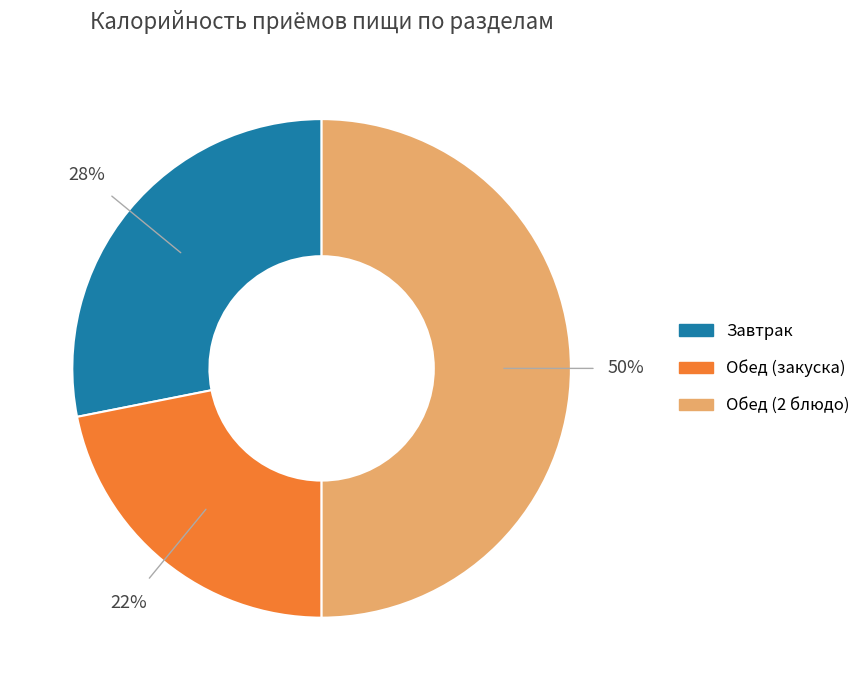

Does Завтрак account for over 50% of the chart?

No